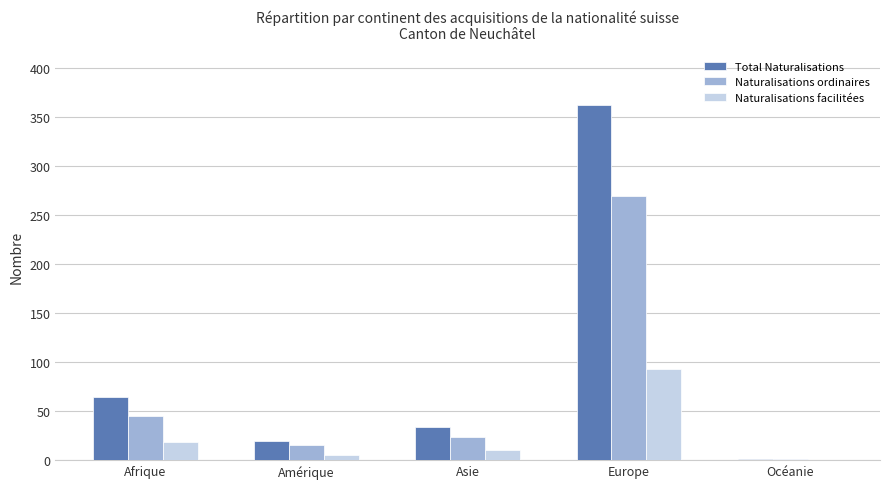

What is the total value across all series at Afrique?

128